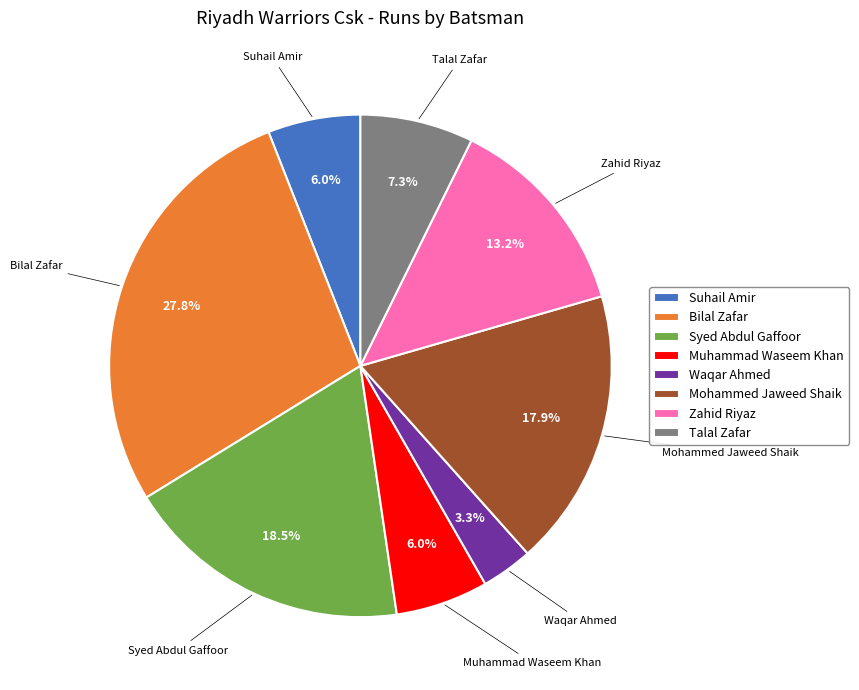

Does Mohammed Jaweed Shaik represent more than half of the total?

No